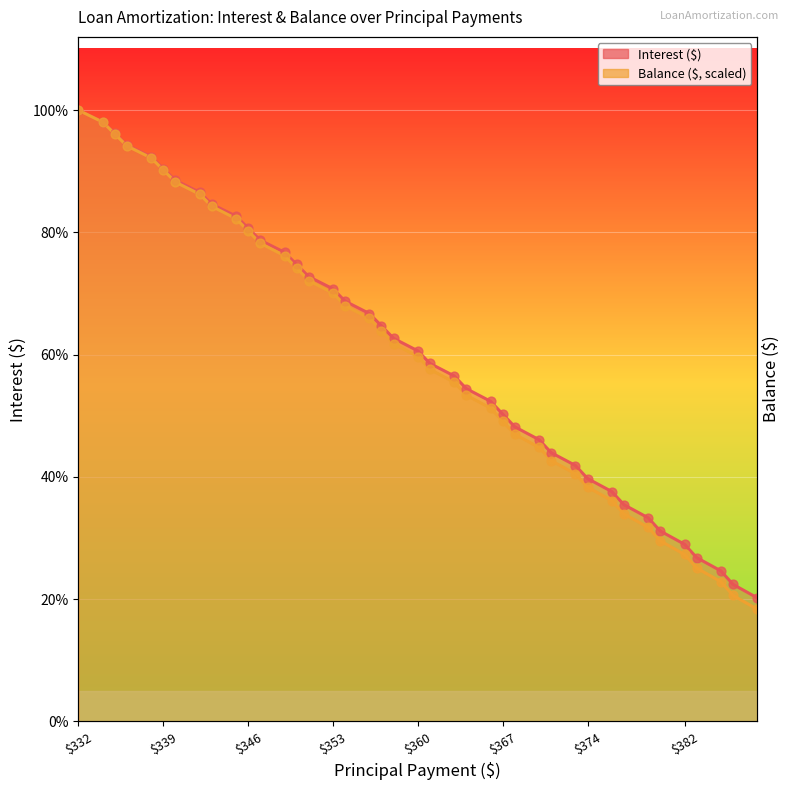

Which series has the largest Y range (max minus min)?

Balance